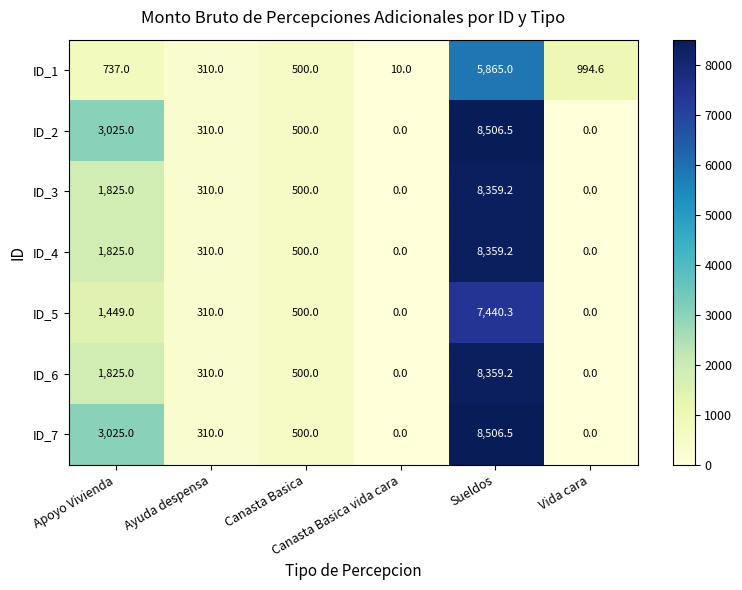

How many values in ID_6 are above zero?

4